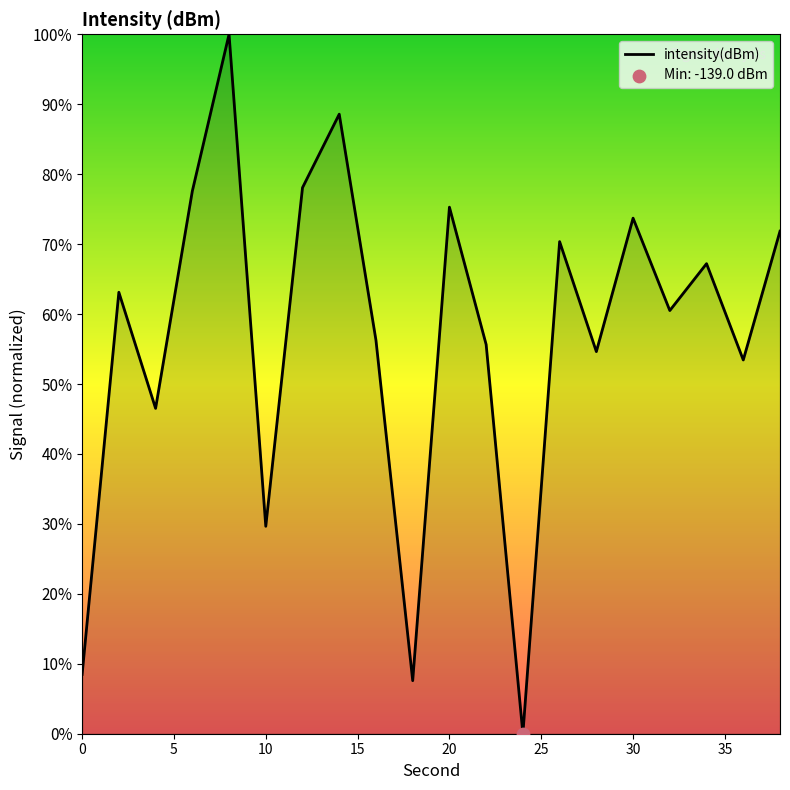

What is the greatest value displayed?

100.0